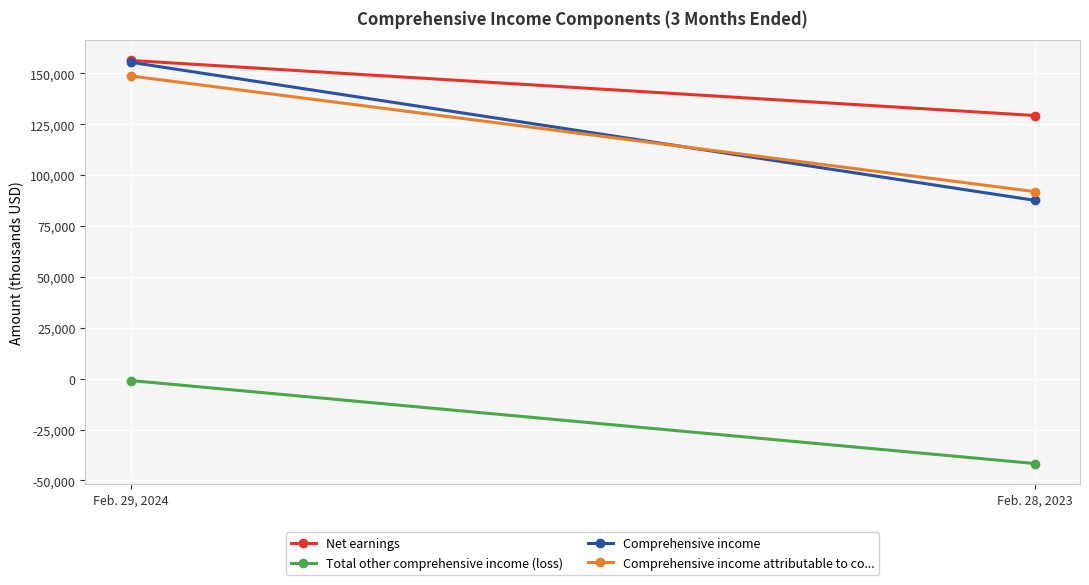

How many values in the Comprehensive income attributable to co... series are below 148748?

1